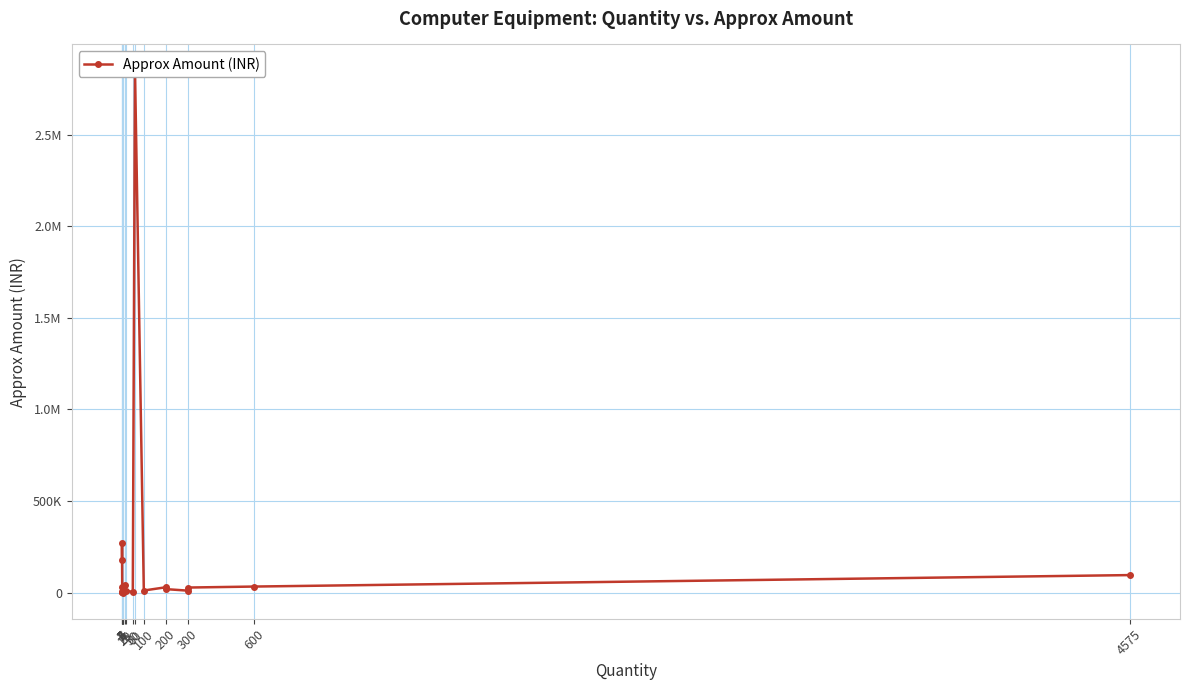

How many data points does each series have?

20